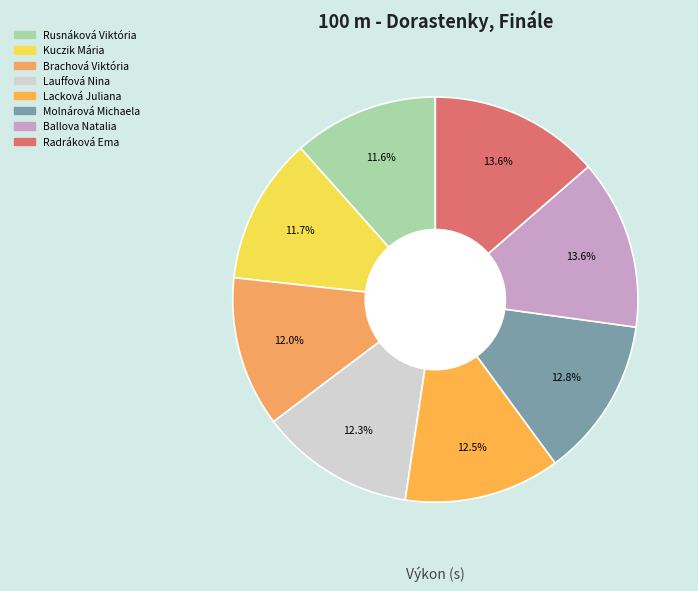

To the nearest percent, what is the combined percentage of Radráková Ema and Rusnáková Viktória?

25%